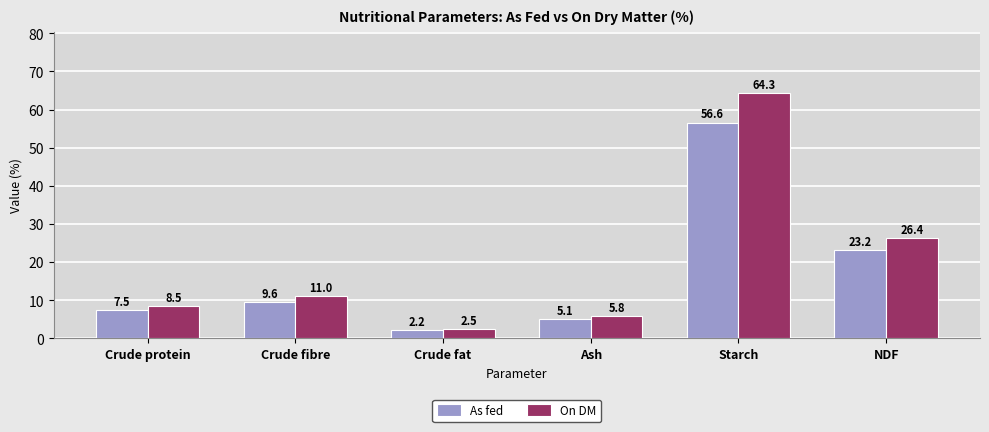

The On DM series shows 5.8 at Ash. True or false?

True